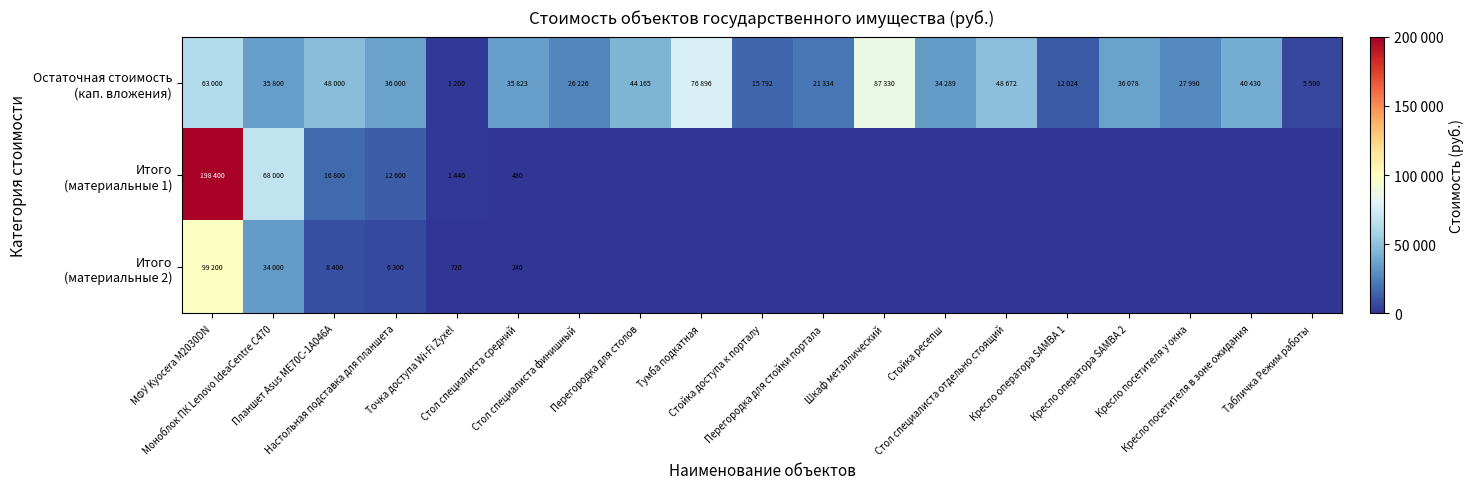

Rank the categories by Остаточная стоимость (кап. вложения) value from lowest to highest.

Точка доступа Wi-Fi Zyxel, Табличка Режим работы, Кресло оператора SAMBA 1, Стойка доступа к порталу, Перегородка для стойки портала, Стол специалиста финишный, Кресло посетителя у окна, Стойка ресепш, Моноблок ПК Lenovo IdeaCentre C470, Стол специалиста средний, Настольная подставка для планшета, Кресло оператора SAMBA 2, Кресло посетителя в зоне ожидания, Перегородка для столов, Планшет Asus ME70C-1A046A, Стол специалиста отдельно стоящий, МФУ Kyocera M2030DN, Тумба подкатная, Шкаф металлический